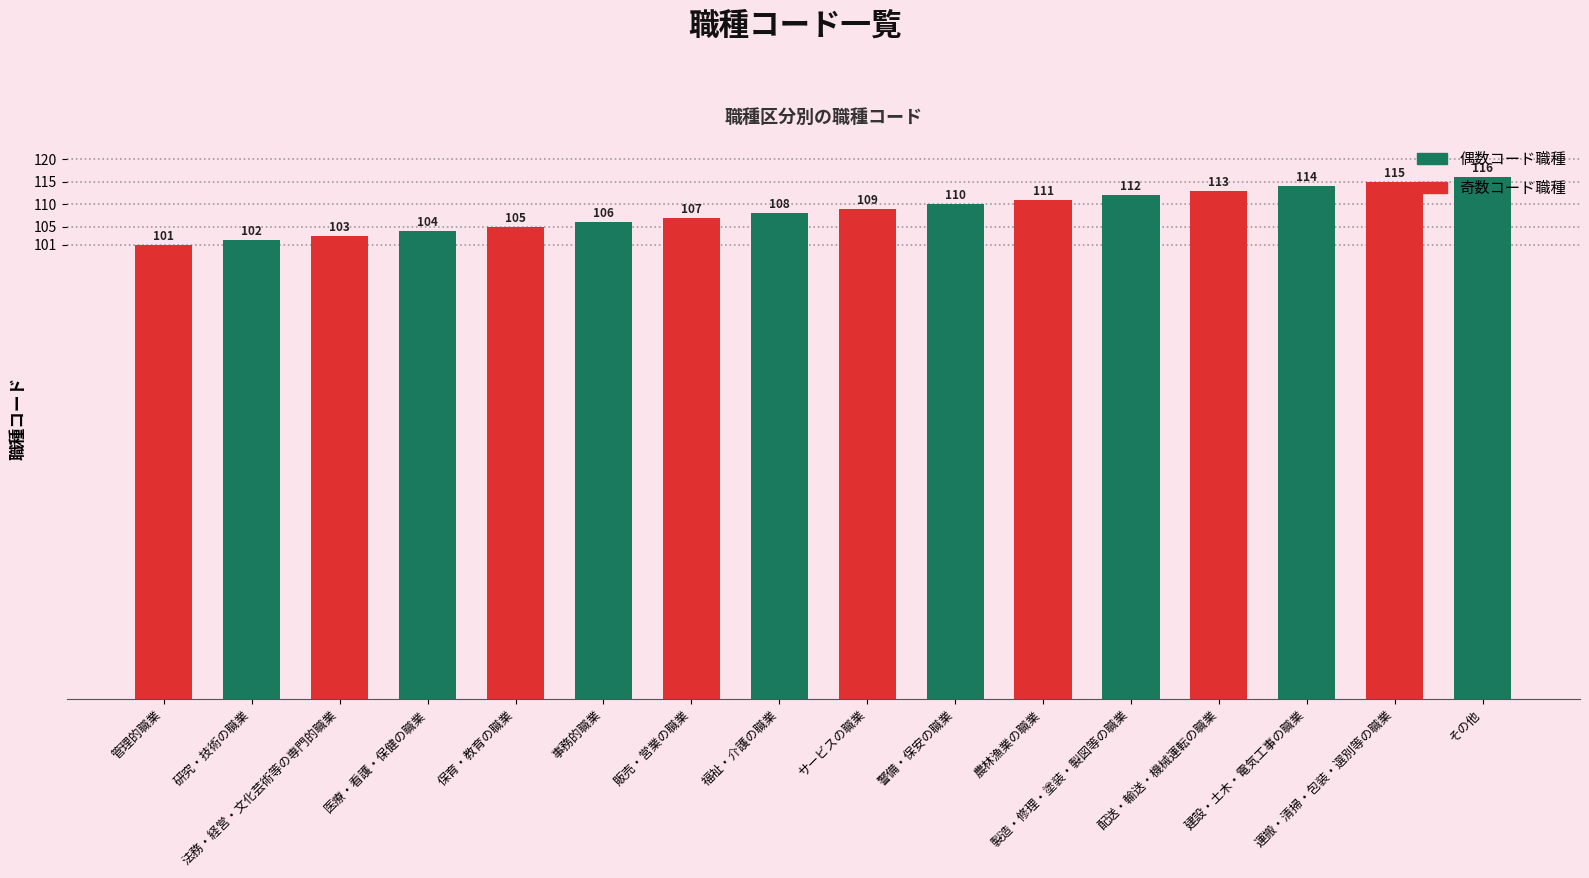

What is the ratio of the value at 農林漁業の職業 to the value at サービスの職業?

1.0